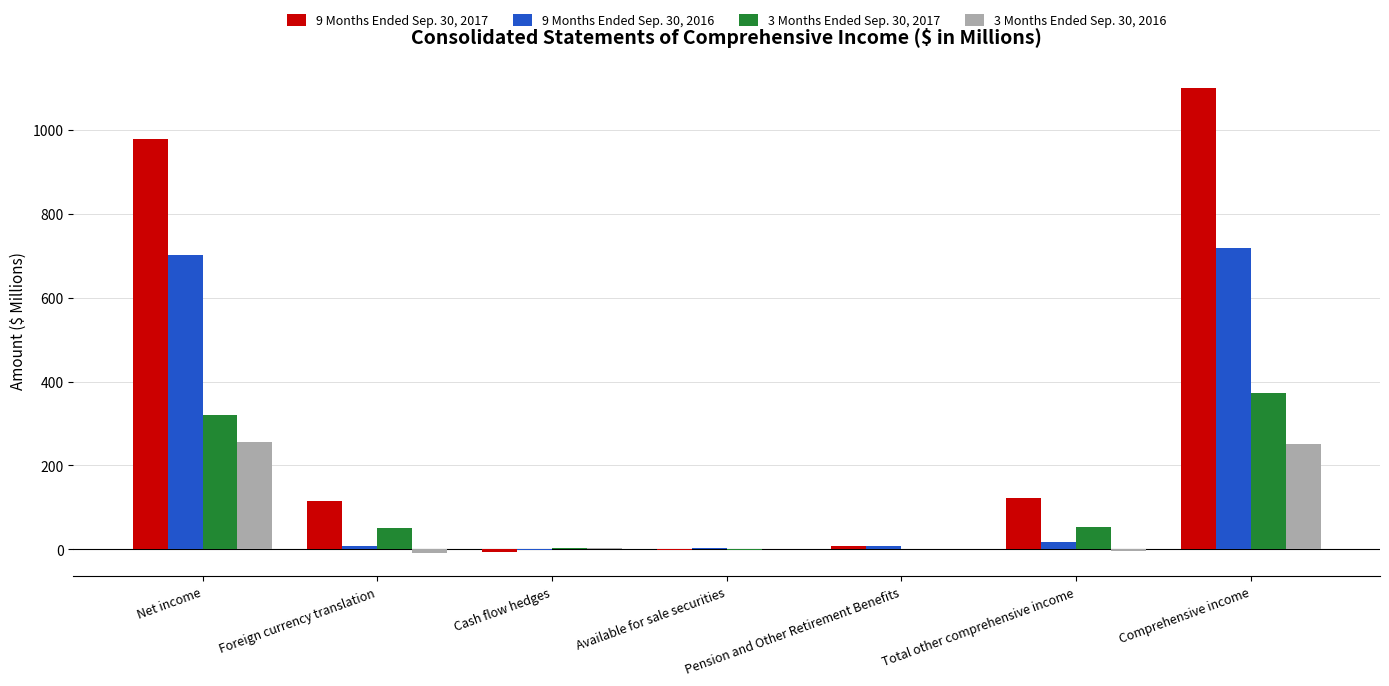

Is it true that 9 Months Ended Sep. 30, 2017 equals 979.2 at Net income?

True